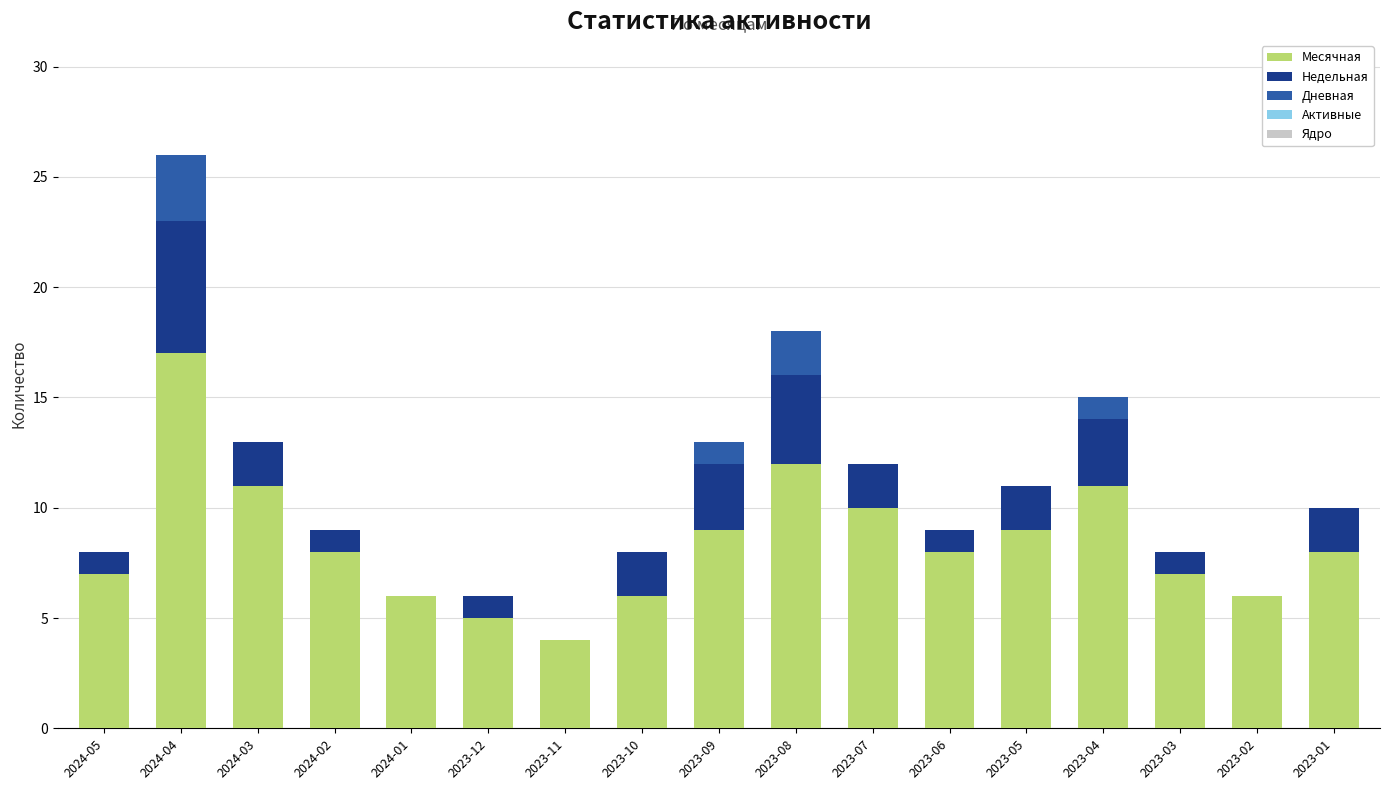

At which category is the sum across all series the highest?

2024-04